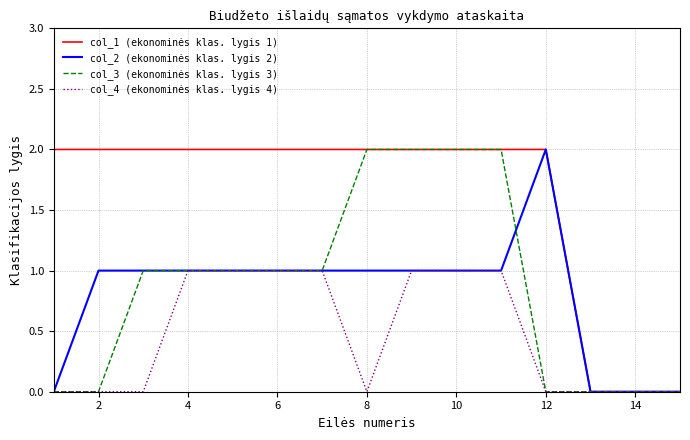

Which series has the largest total across all categories?

col_1 (ekonominės klas. lygis 1)